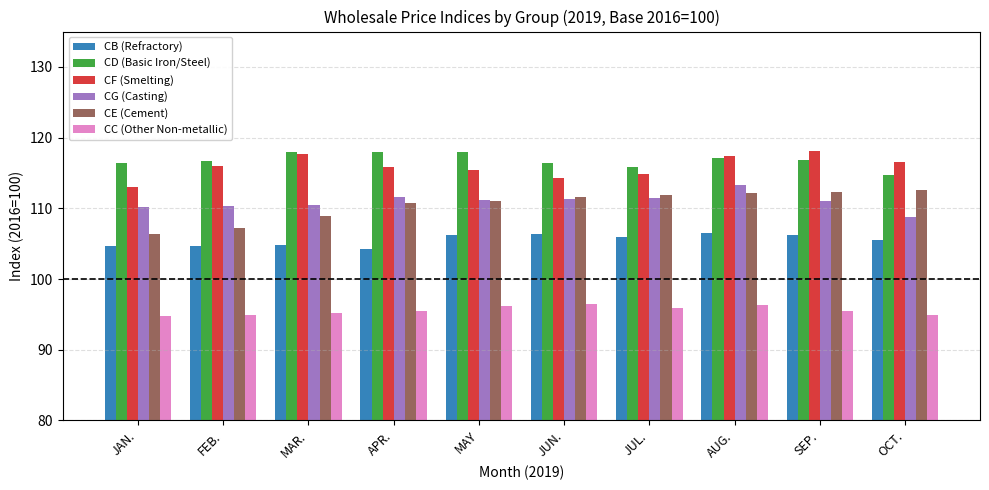

What is the label of the 4th bar from the left?

APR.